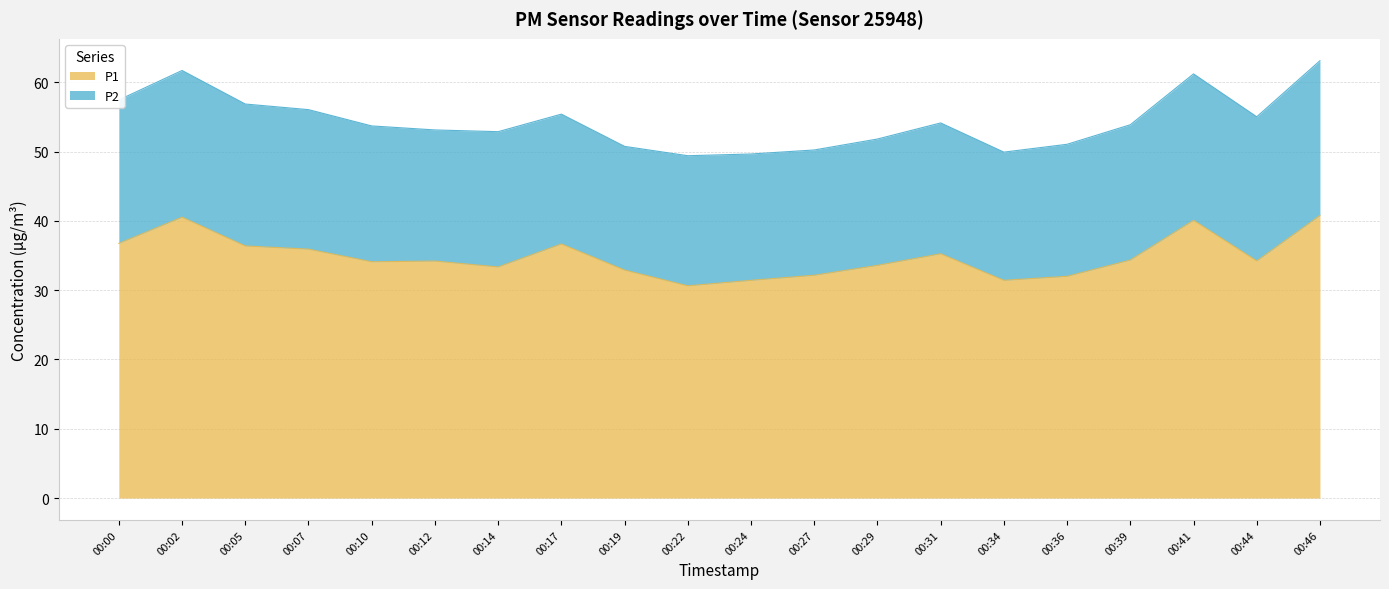

Does the chart display data point markers on the line(s)?

No